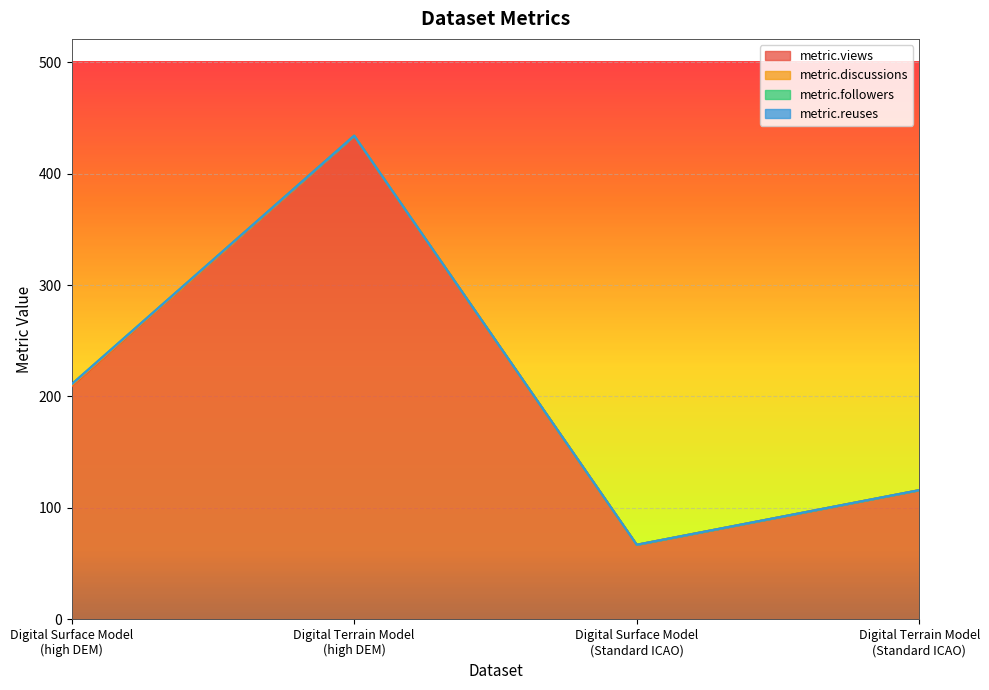

List the series in order of their peak value, highest first.

metric.views, metric.discussions, metric.followers, metric.reuses